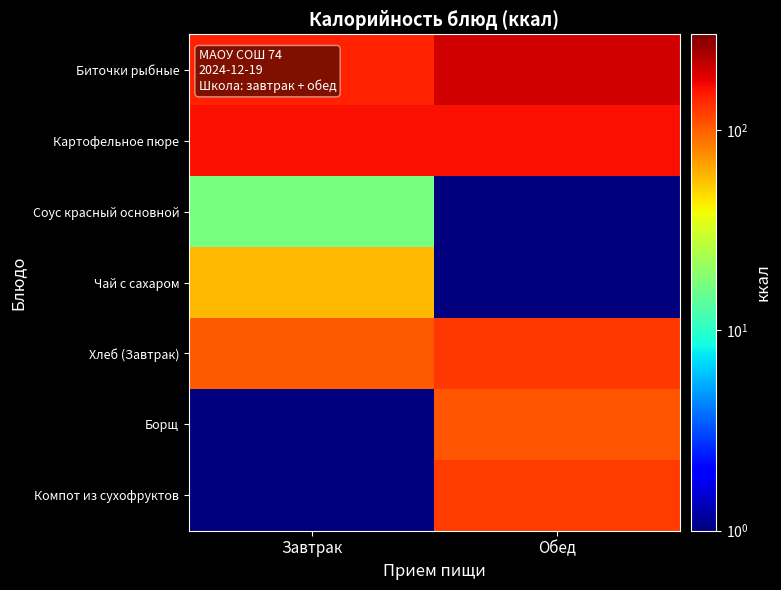

Rank the series by their maximum value, from highest to lowest.

Биточки рыбные, Картофельное пюре, Хлеб (Завтрак), Компот из сухофруктов, Борщ, Чай с сахаром, Соус красный основной